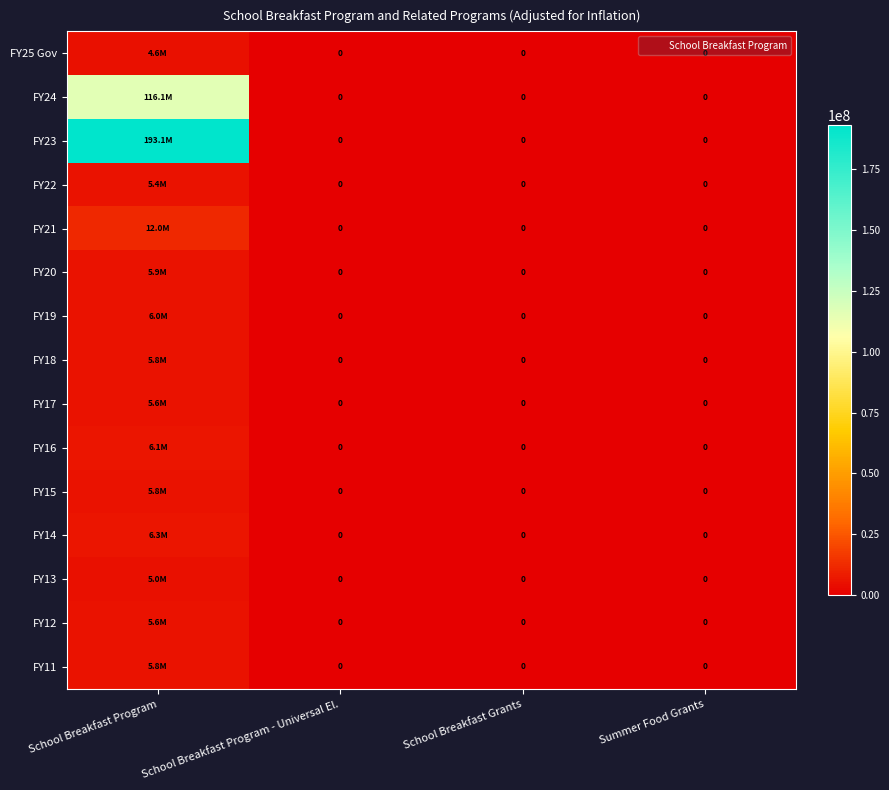

Is it true that FY18 equals 5819075 at School Breakfast Program?

True